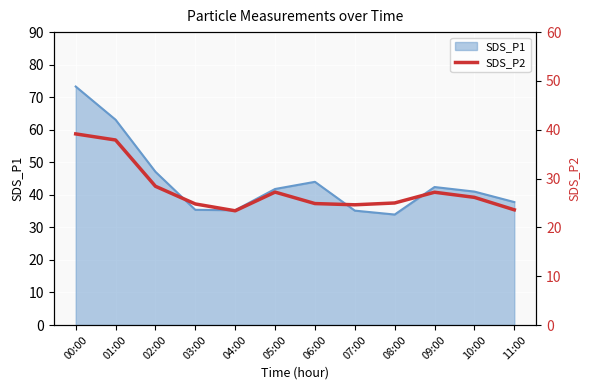

Which label corresponds to the smallest value in the chart?

04:00